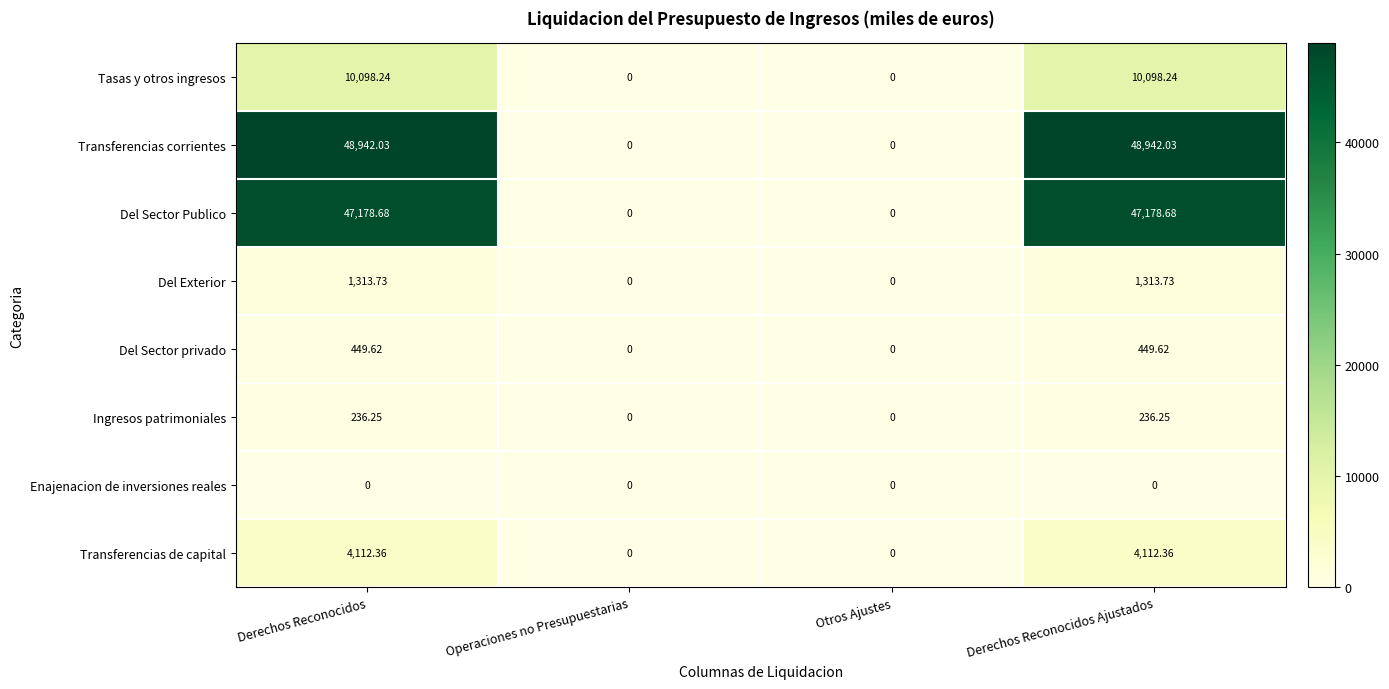

Is the value of Transferencias corrientes at Derechos Reconocidos greater than the value of Enajenacion de inversiones reales at Derechos Reconocidos Ajustados?

Yes